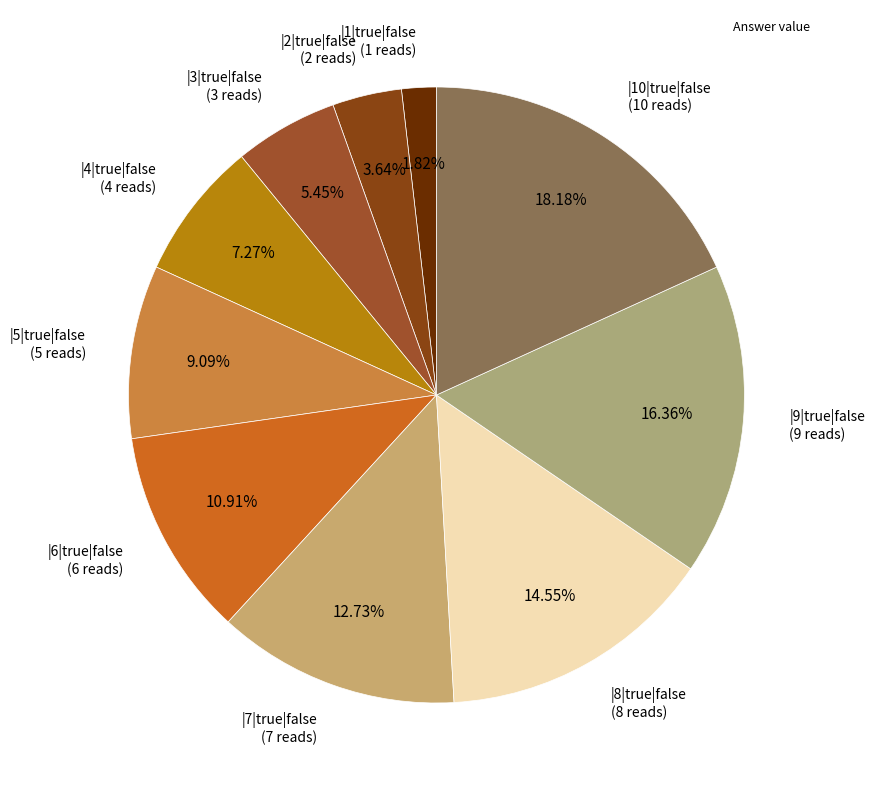

To the nearest percent, what percentage of the pie is |7|true|false?

13%